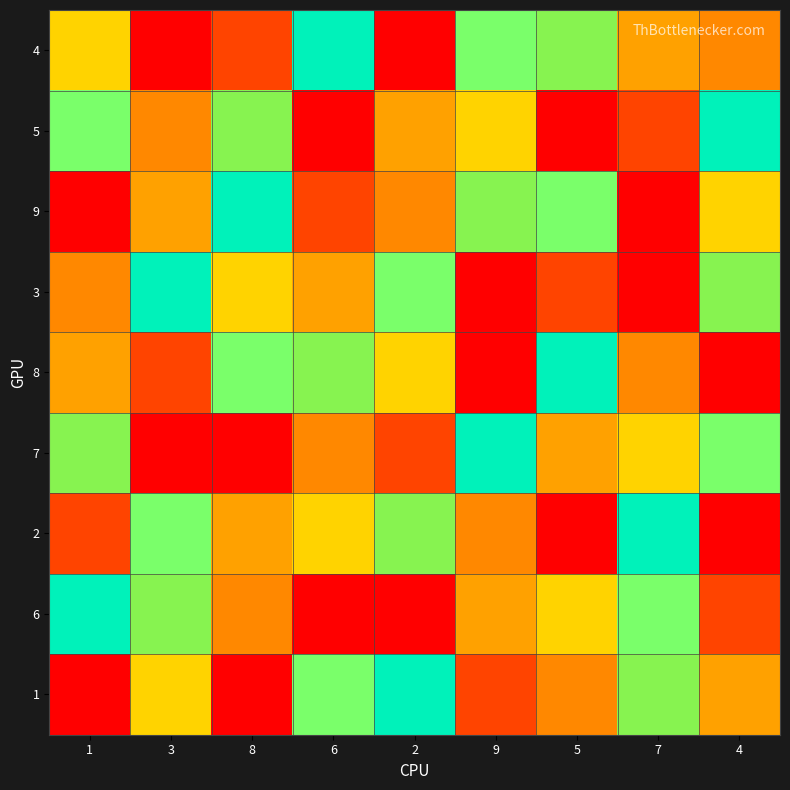

Reading left to right, what are all the values shown in this chart?

4: 1=4	3=1	8=2	6=6	2=9	9=5	5=7	7=8	4=3
5: 1=5	3=3	8=7	6=1	2=8	9=4	5=9	7=2	4=6
9: 1=9	3=8	8=6	6=2	2=3	9=7	5=5	7=1	4=4
3: 1=3	3=6	8=4	6=8	2=5	9=1	5=2	7=9	4=7
8: 1=8	3=2	8=5	6=7	2=4	9=9	5=6	7=3	4=1
7: 1=7	3=9	8=1	6=3	2=2	9=6	5=8	7=4	4=5
2: 1=2	3=5	8=8	6=4	2=7	9=3	5=1	7=6	4=9
6: 1=6	3=7	8=3	6=9	2=1	9=8	5=4	7=5	4=2
1: 1=1	3=4	8=9	6=5	2=6	9=2	5=3	7=7	4=8